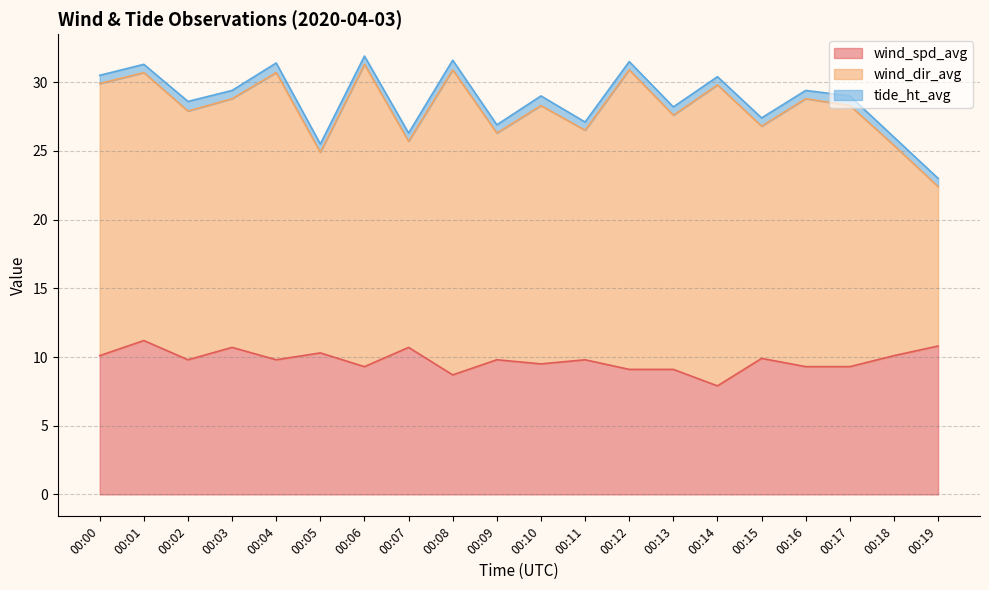

Rank the series by their maximum value, from lowest to highest.

tide_ht_avg, wind_spd_avg, wind_dir_avg